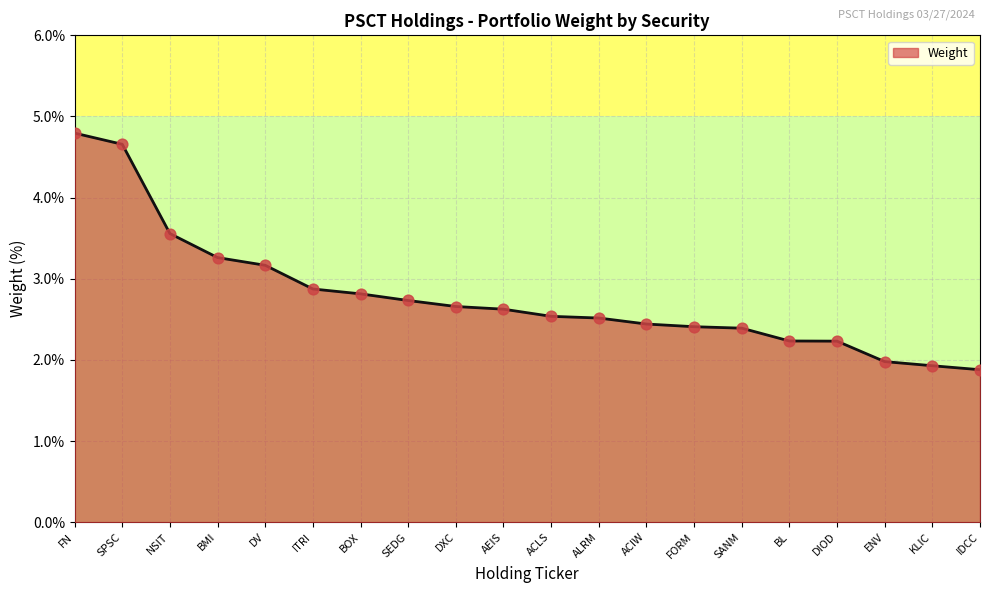

Between DV and DIOD, which is larger?

DV